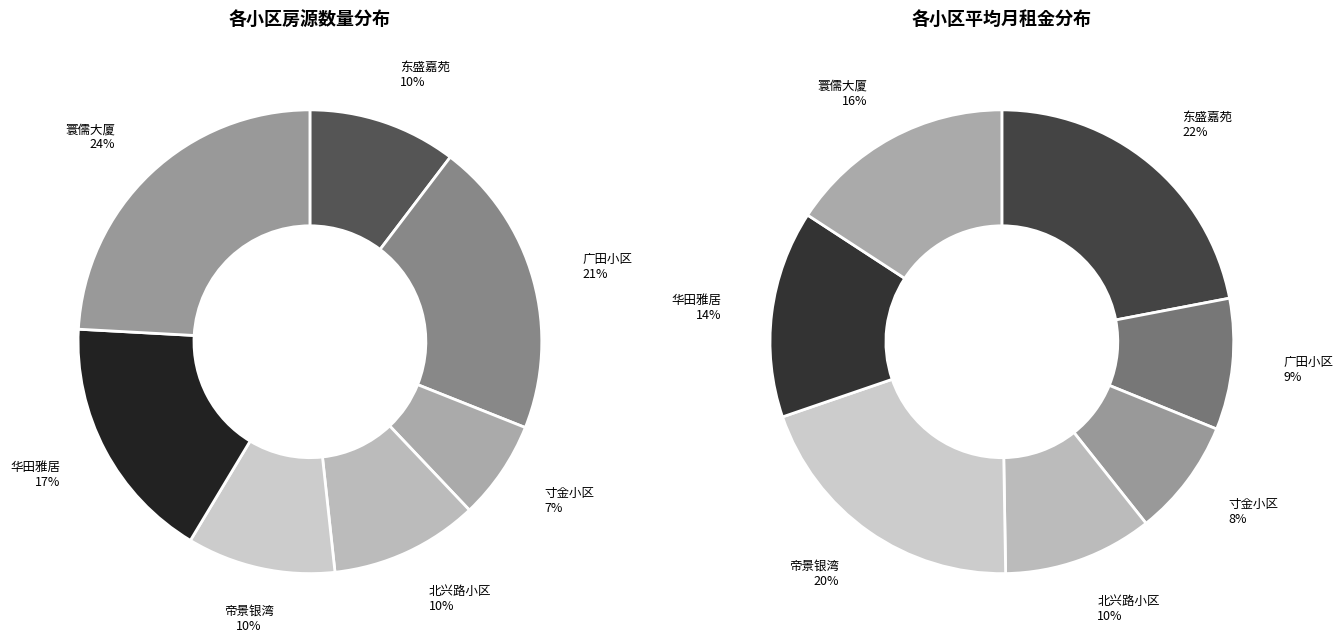

What portion of the pie excludes 广田小区?

79.3%